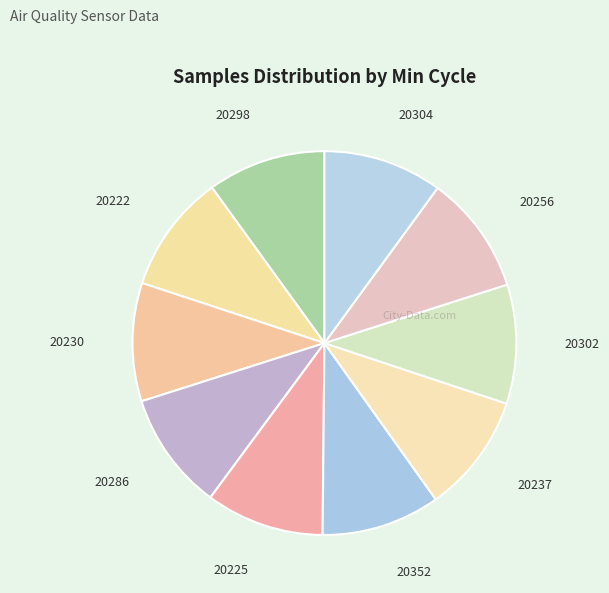

Does 20352 represent more than half of the total?

No